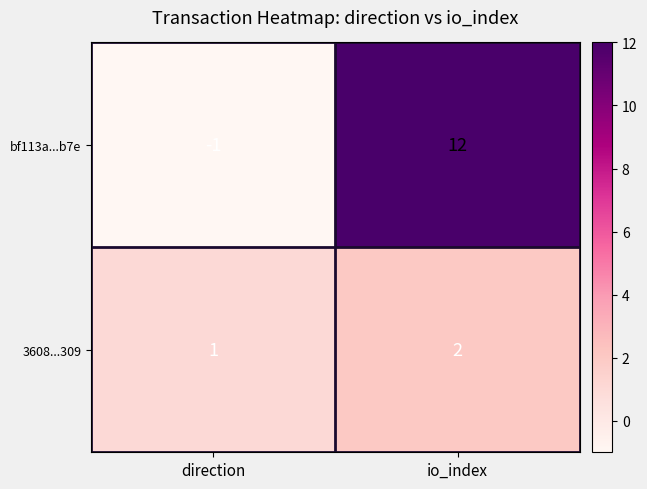

Which series changed the most between direction and io_index?

bf113a...b7e